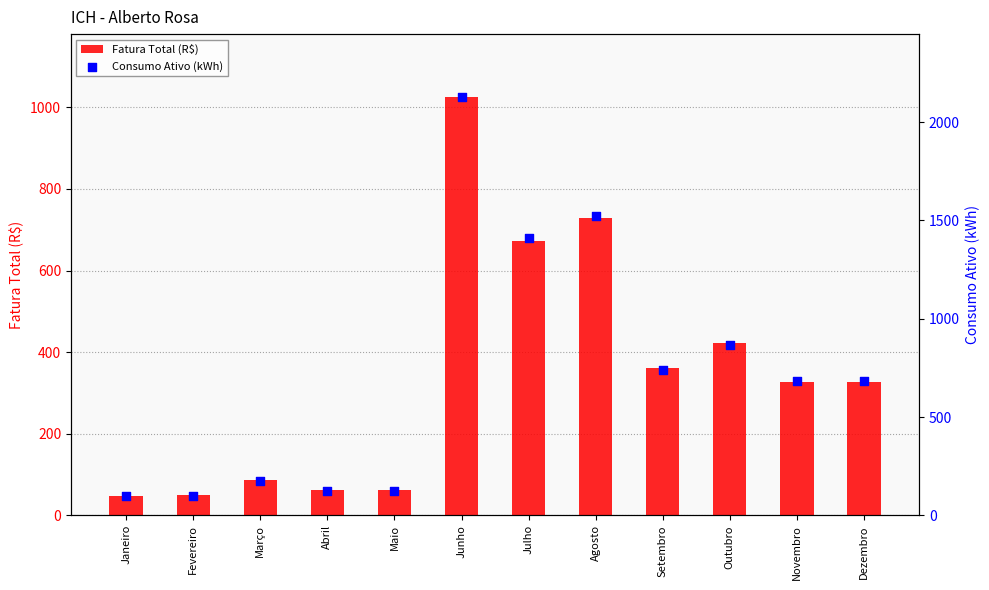

Which series has the widest spread of Y values?

Consumo Ativo (kWh)